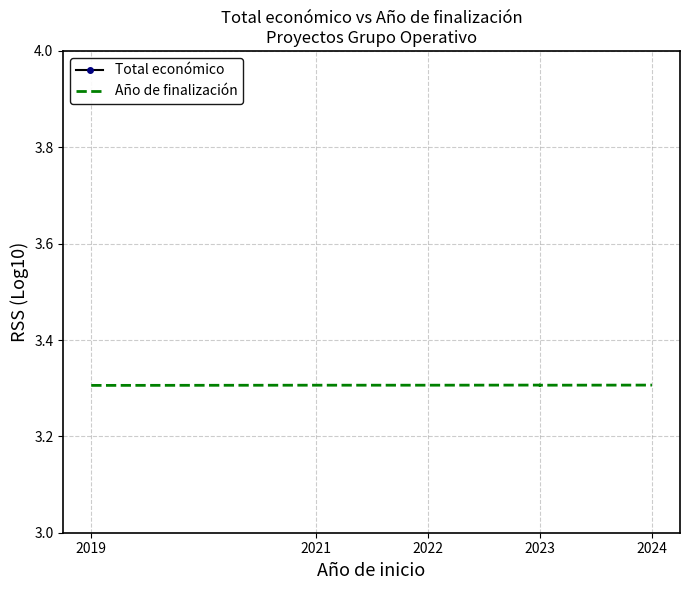

Is this an area chart (filled region under the line)?

No